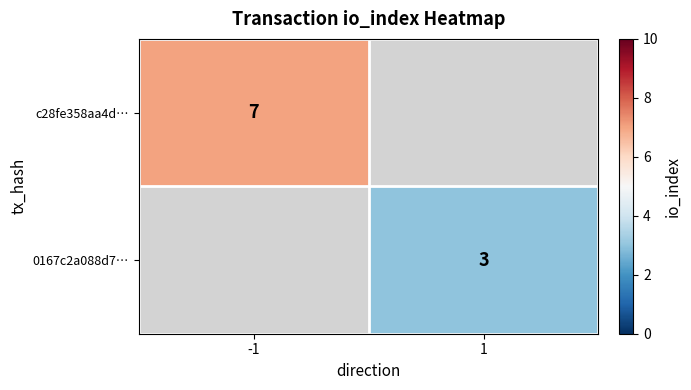

Is it true that c28fe358aa4d… equals 7 at -1?

True